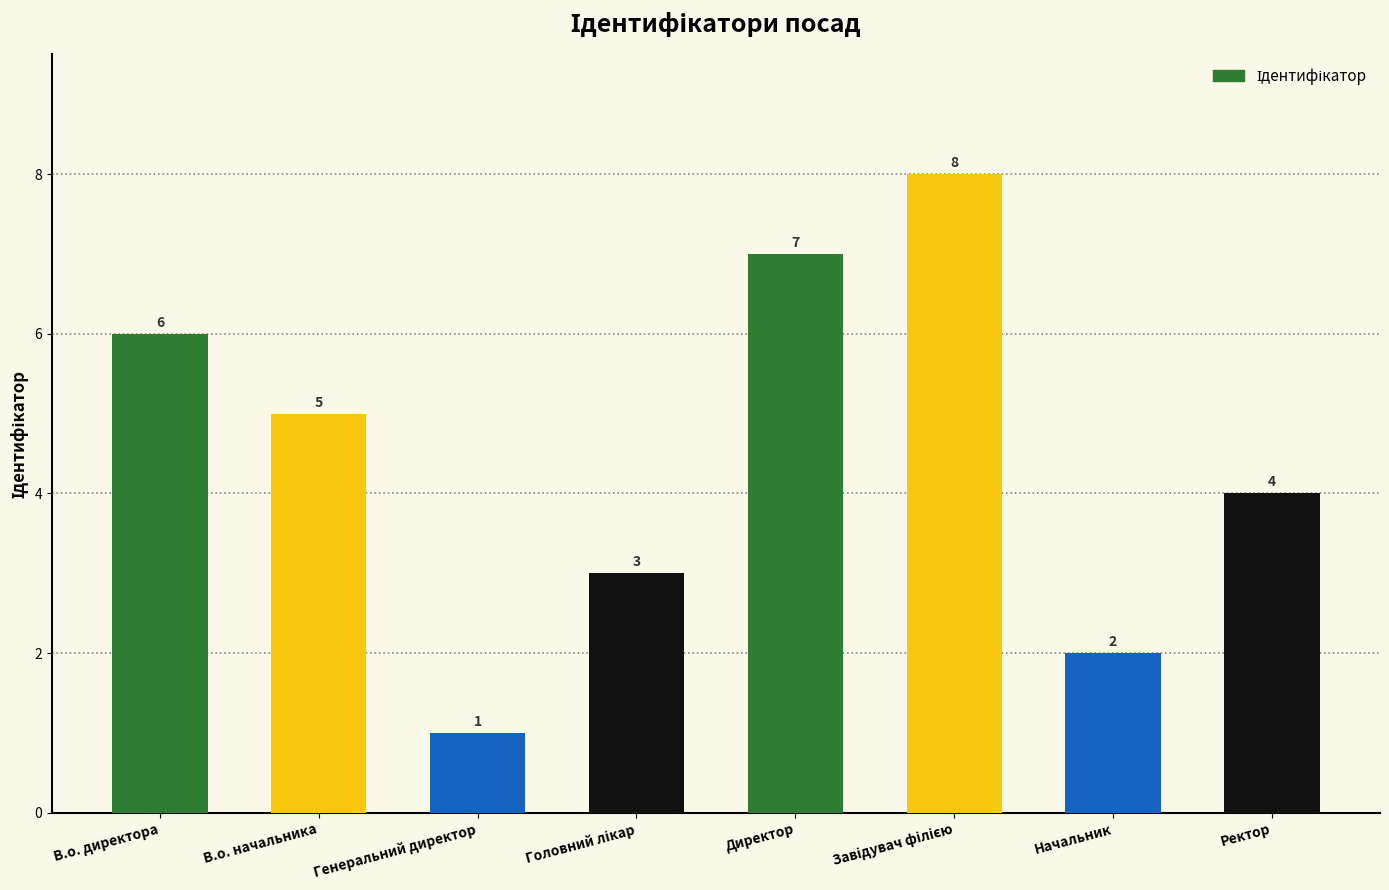

What is the sum of the values at Ректор and Директор?

11